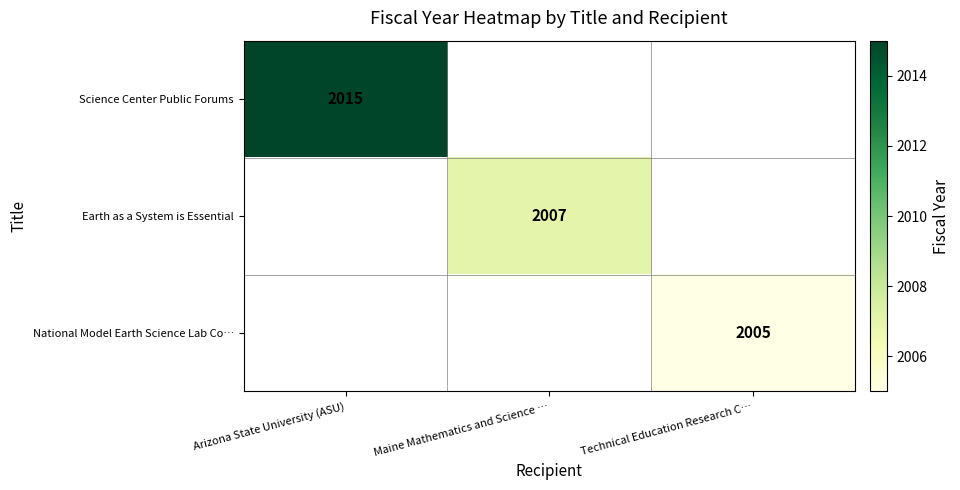

Is it true that Earth as a System is Essential equals 2007 at Maine Mathematics and Science …?

True